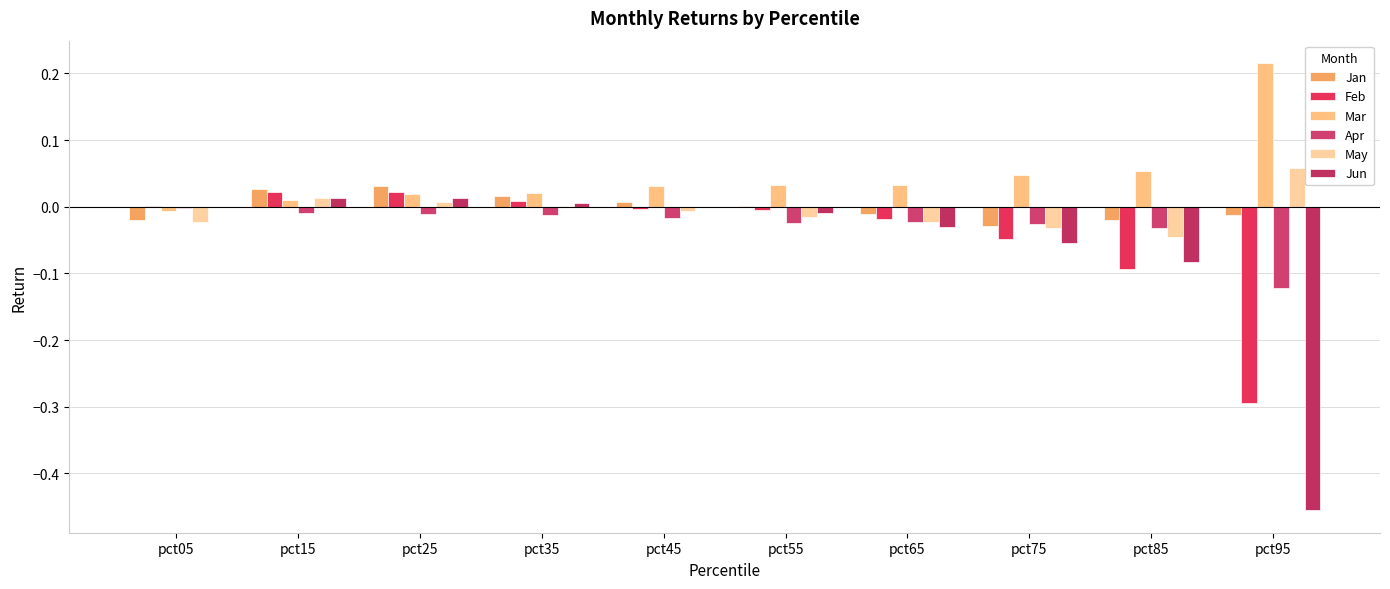

What is the difference between the maximum and minimum values in the May series?

0.1